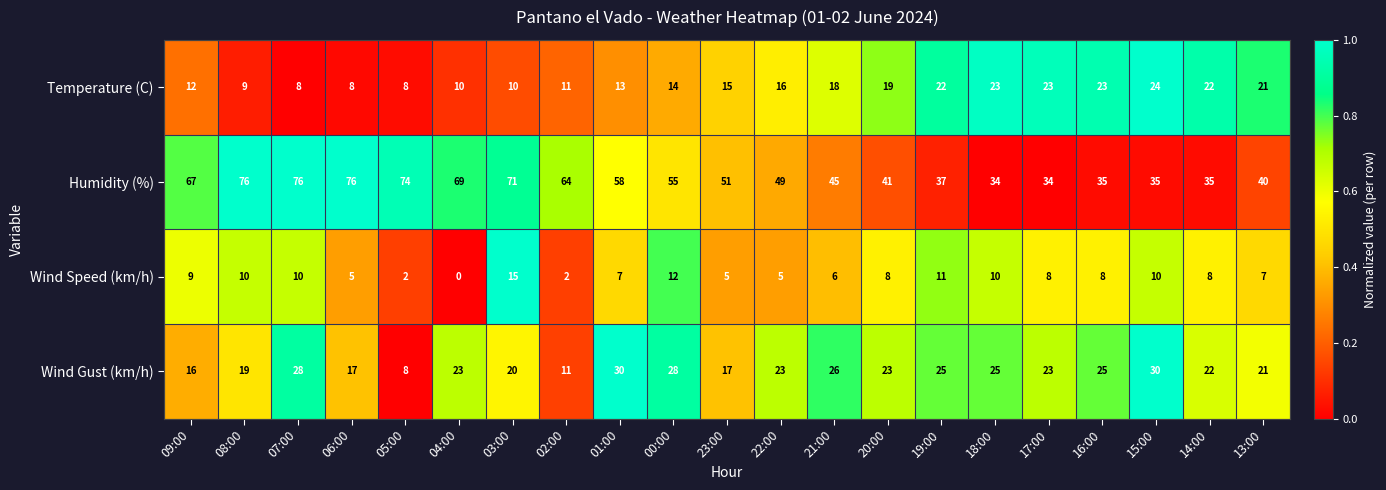

True or false: Wind Gust (km/h) has a value of 15 at 16:00.

False